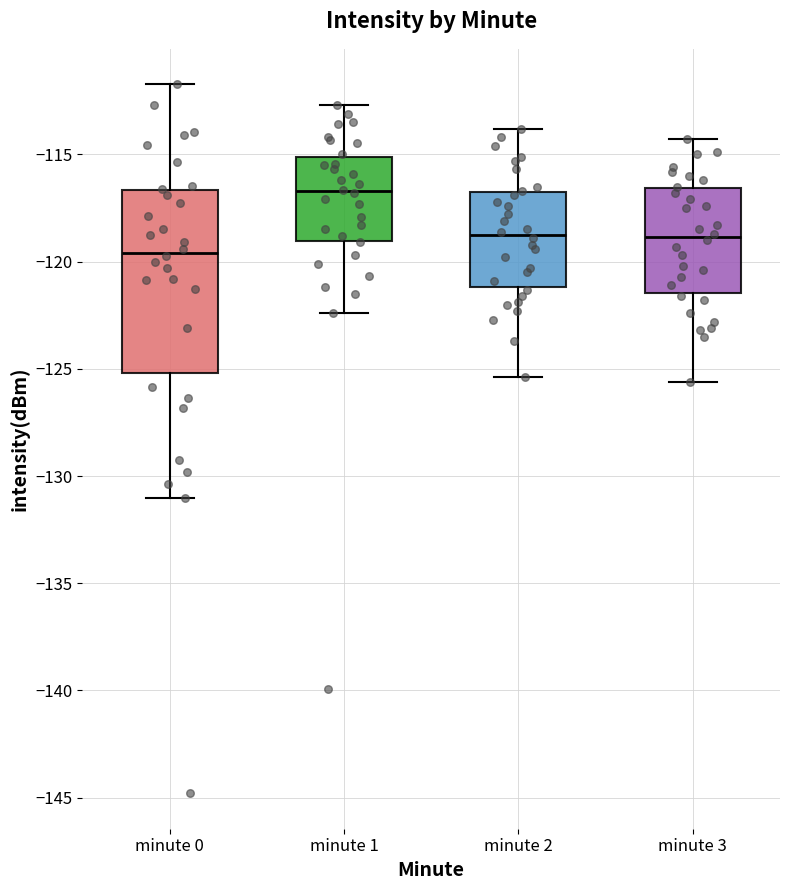

Which box has the highest median line?

minute 1